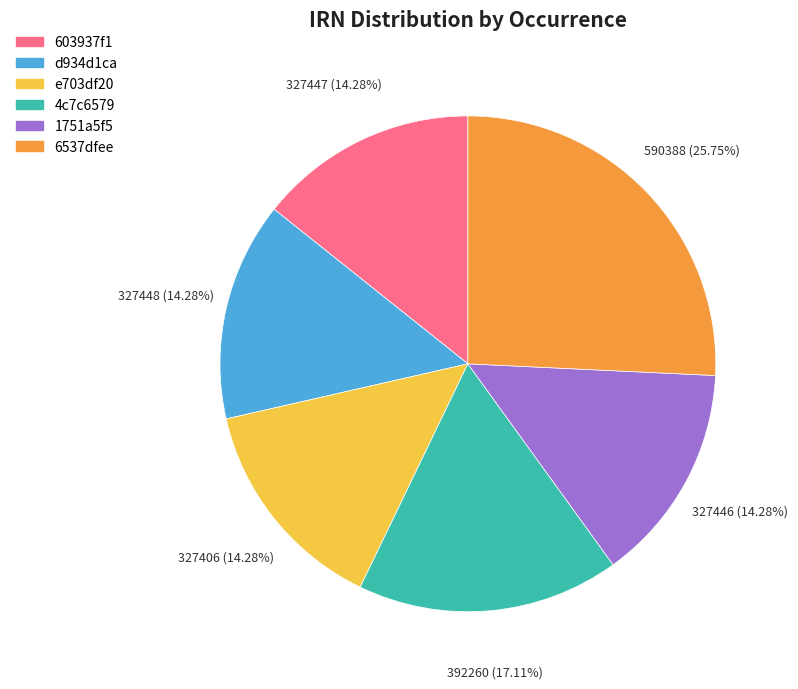

Is there a majority slice in this chart?

No